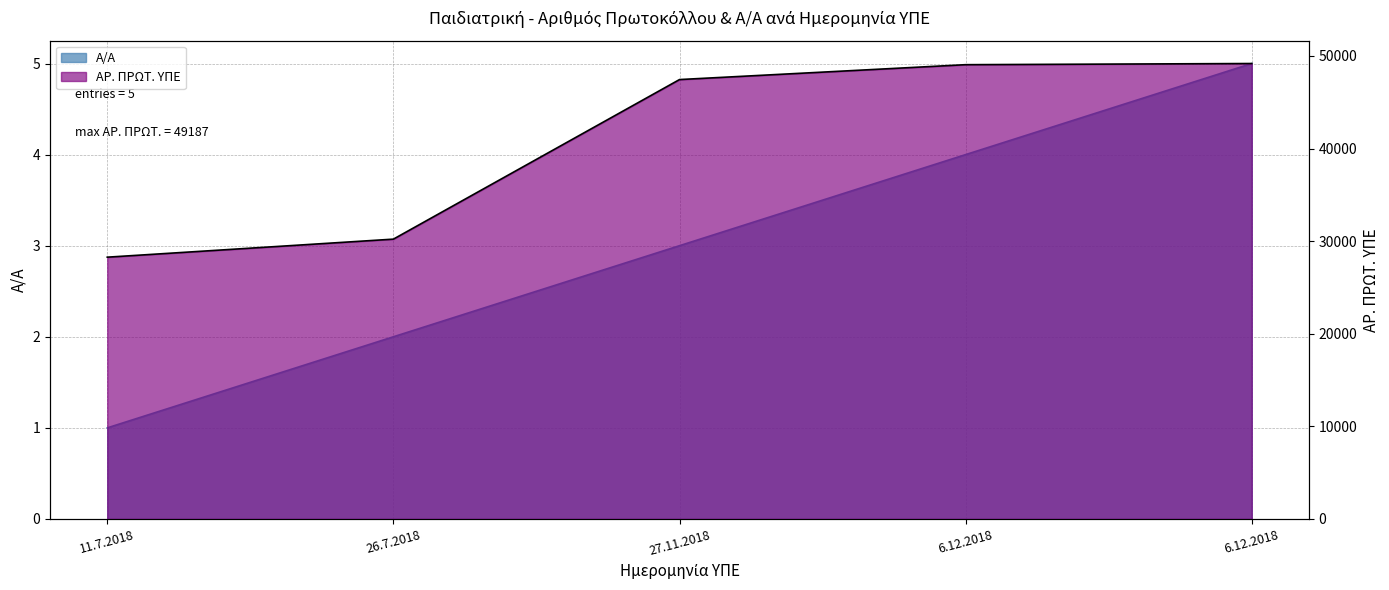

Reading right to left, transcribe all the data shown in this chart.

Α/Α: 6.12.2018=5	6.12.2018=4	27.11.2018=3	26.7.2018=2	11.7.2018=1
ΑΡ. ΠΡΩΤ. ΥΠΕ: 6.12.2018=49187	6.12.2018=49061	27.11.2018=47454	26.7.2018=30220	11.7.2018=28272